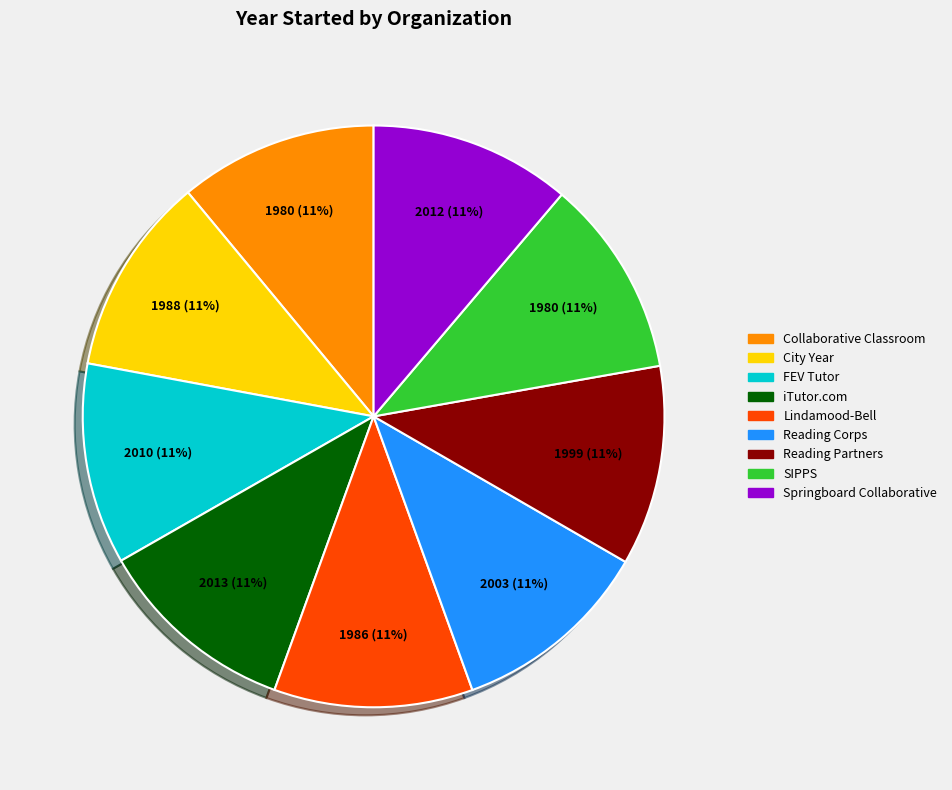

Does FEV Tutor represent more than half of the total?

No